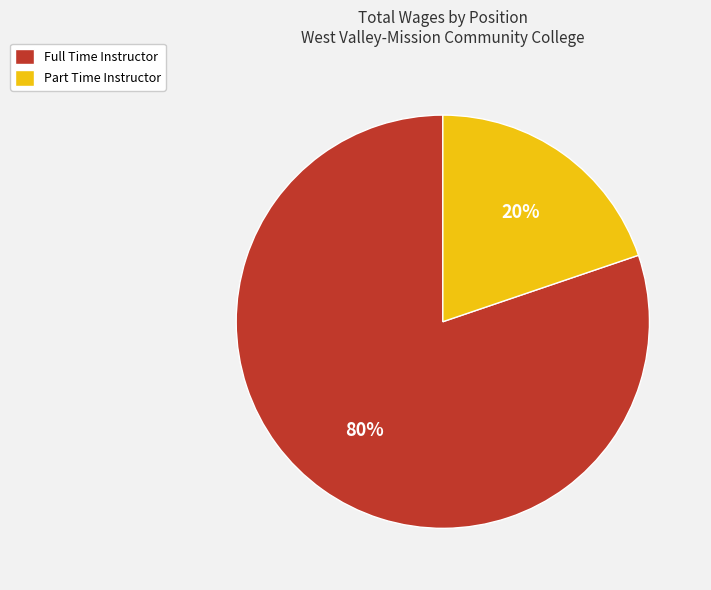

Is it true that Full Time Instructor is 80% of the pie?

True